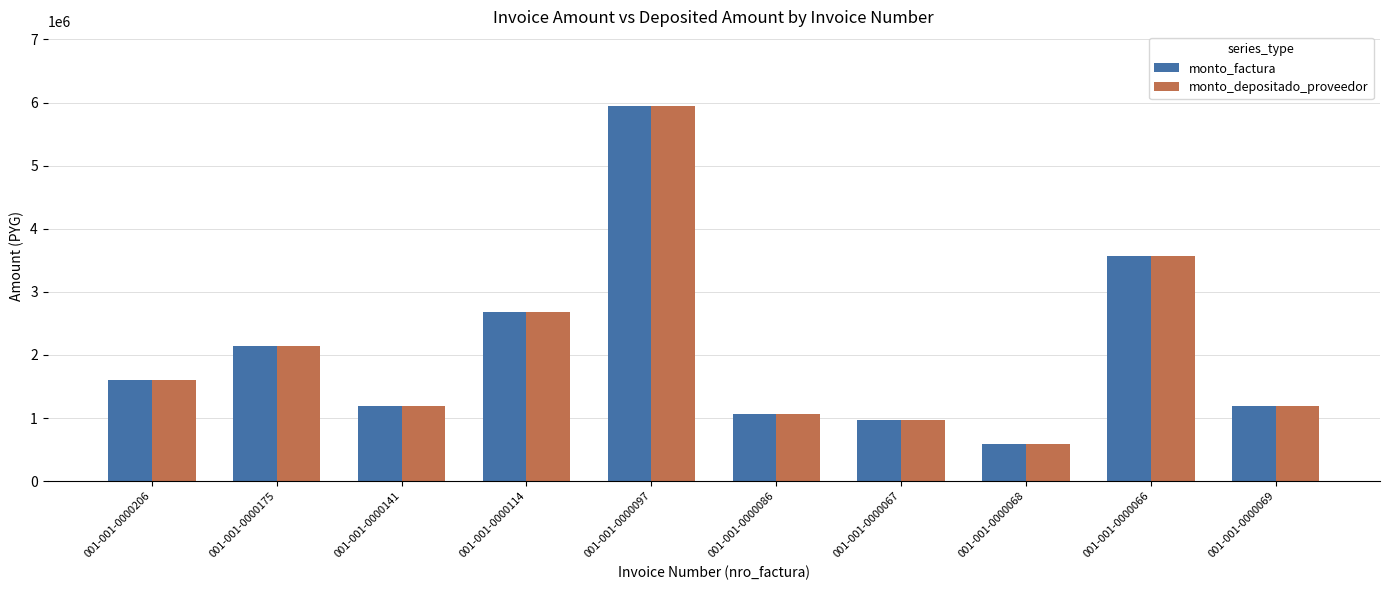

What is the greatest value displayed?

5941160